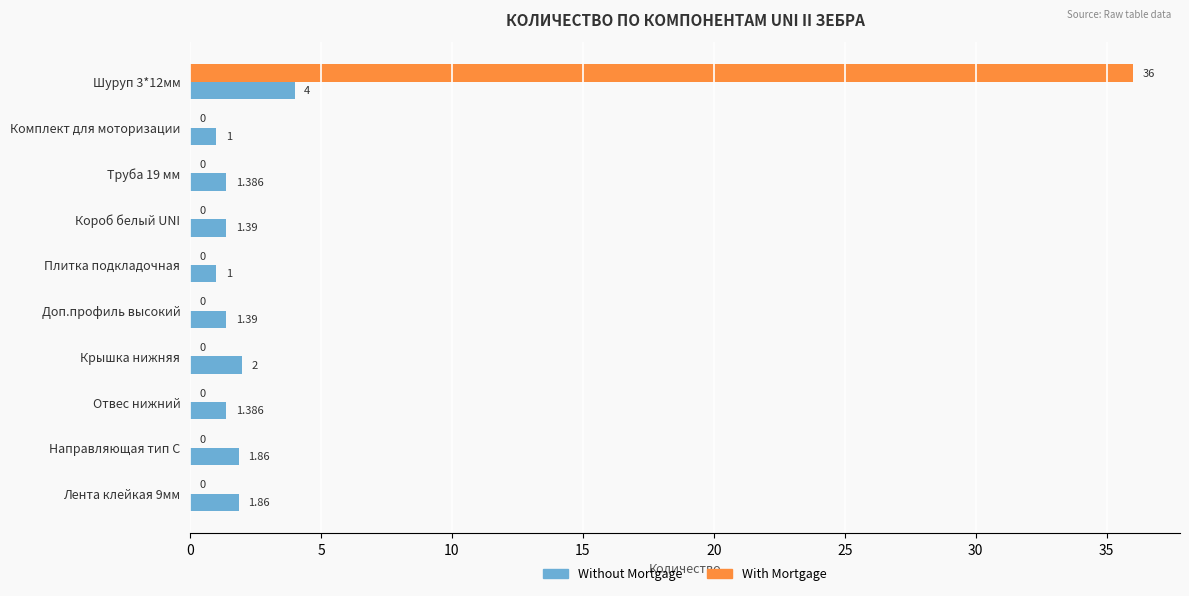

Between Труба 19 мм and Крышка нижняя, which series saw the biggest shift?

Without Mortgage